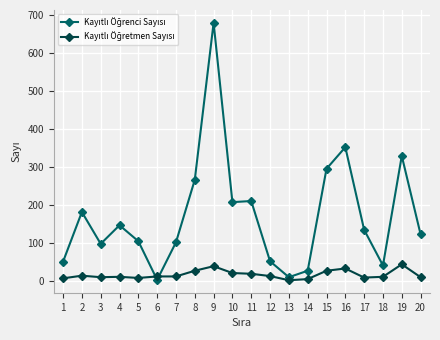

At which category is the sum across all series the highest?

9